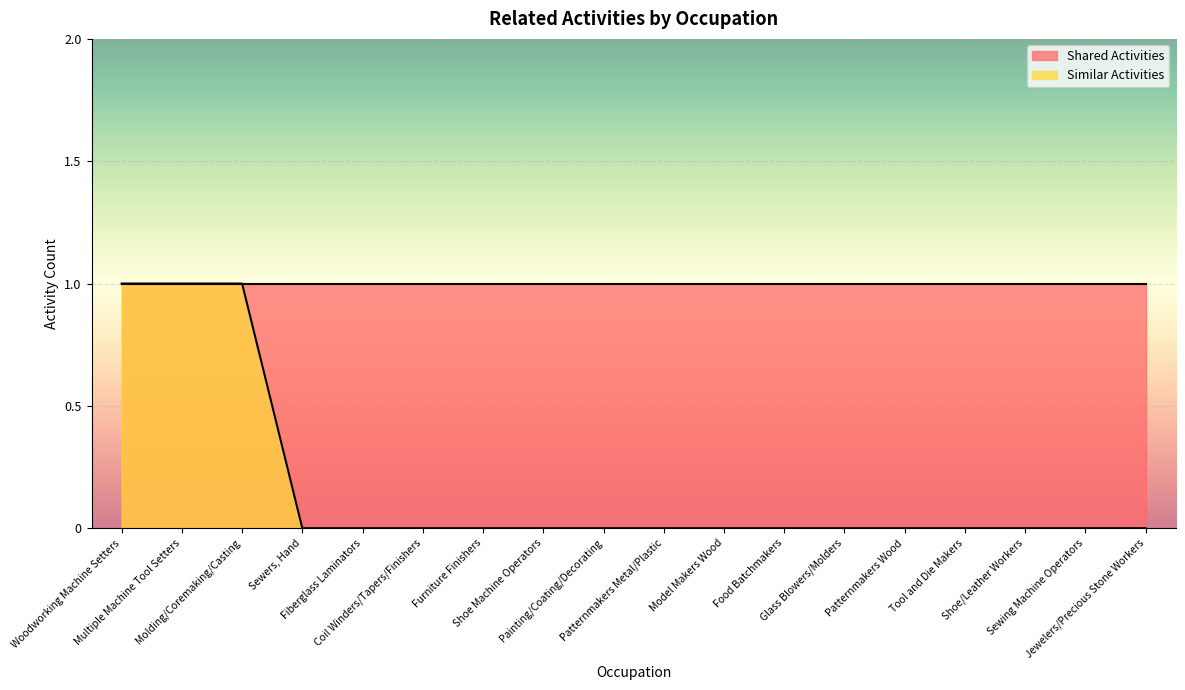

What is the greatest value displayed?

1